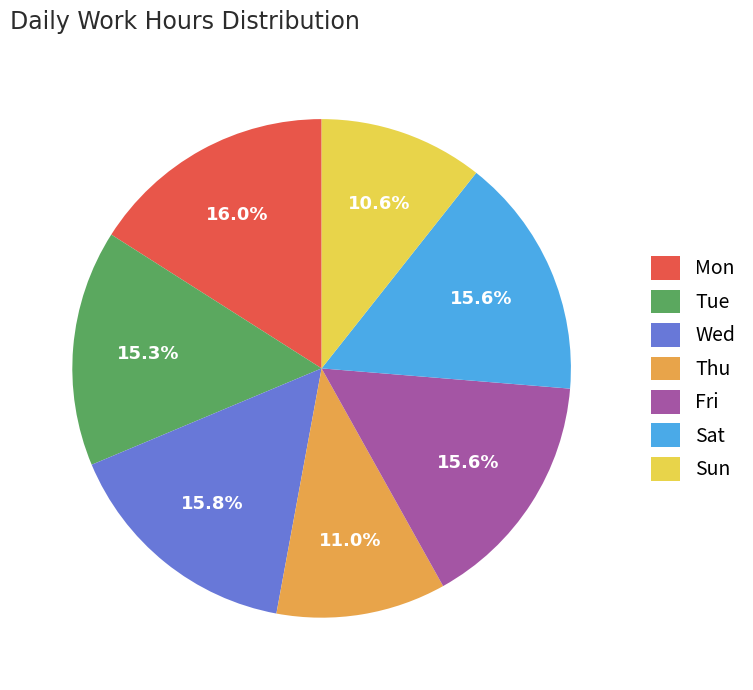

What is the ratio of the value at Sat to the value at Fri?

1.0